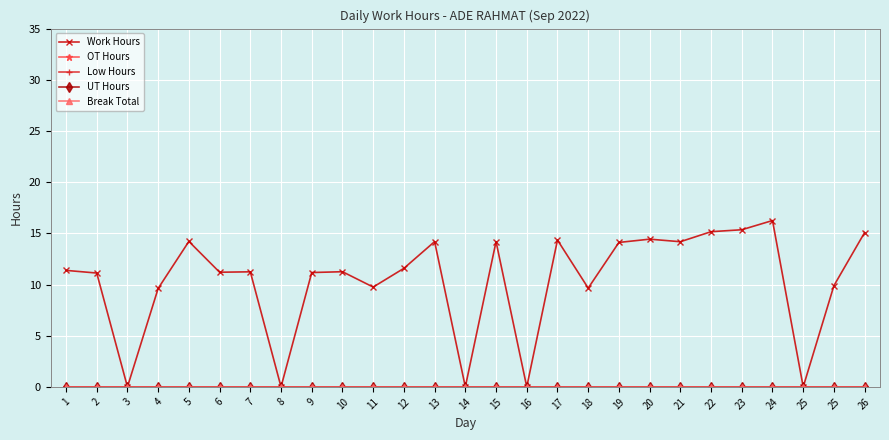

Does the chart have visible grid lines?

Yes